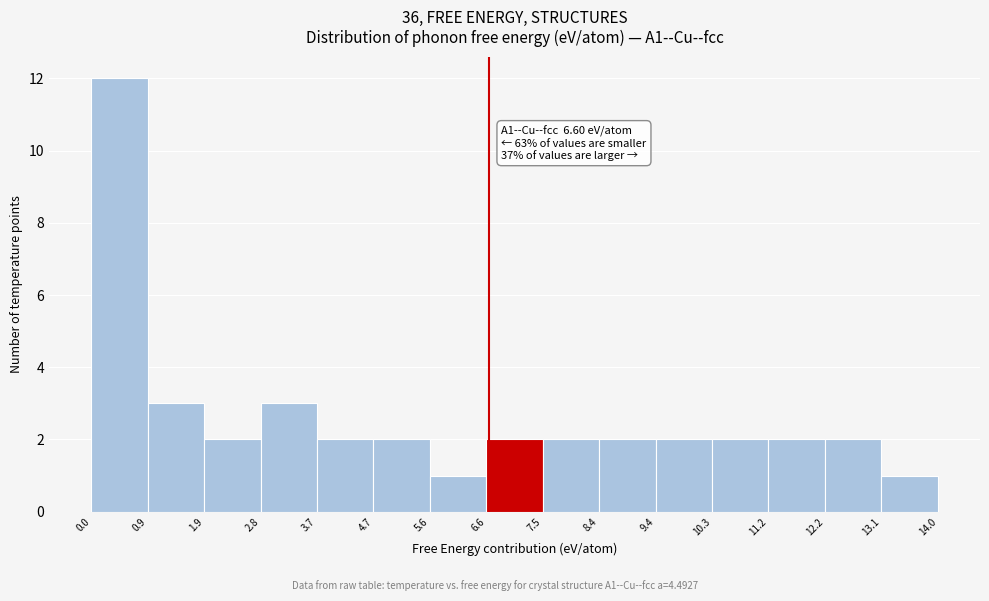

Which range on the x-axis has the tallest bar?

0.0 to 0.9